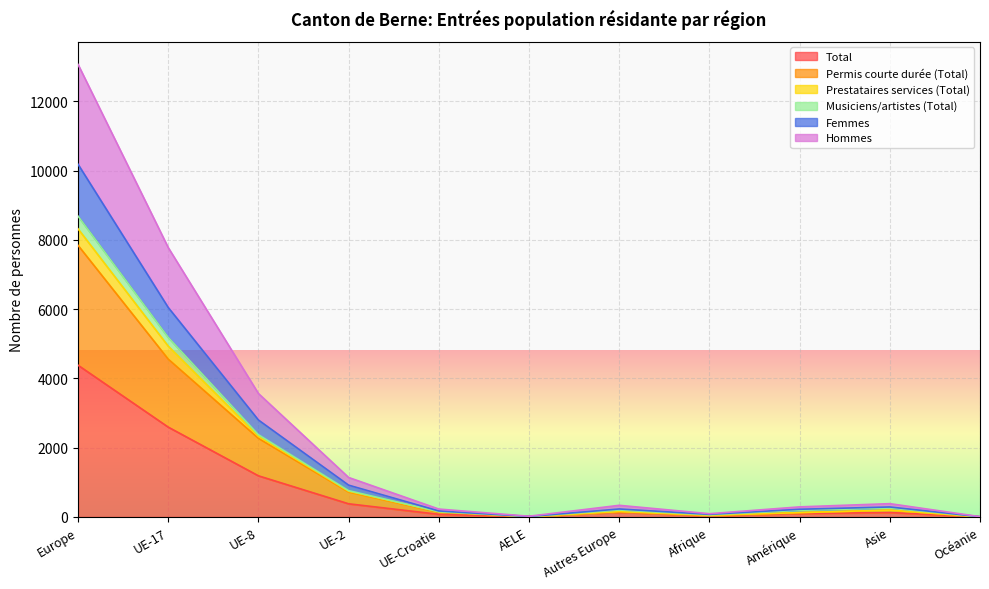

True or false: Femmes has a value of 11 at AELE.

True